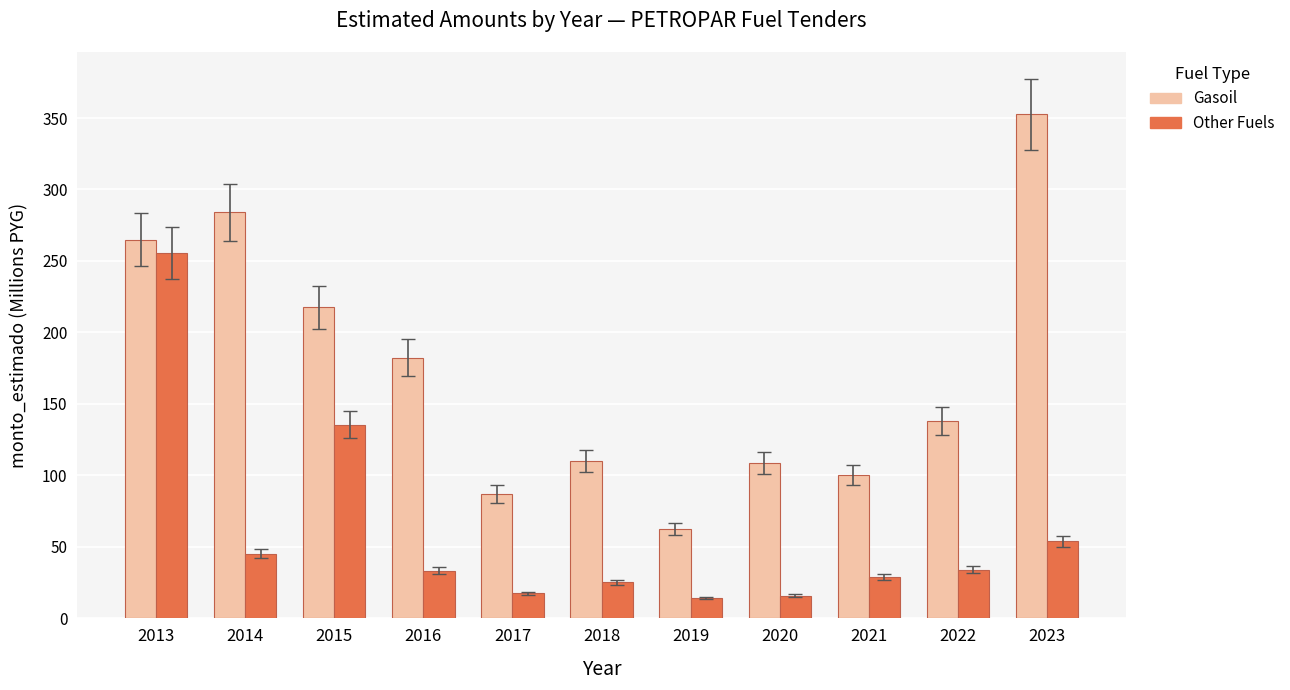

At which category is the sum across all series the highest?

2013